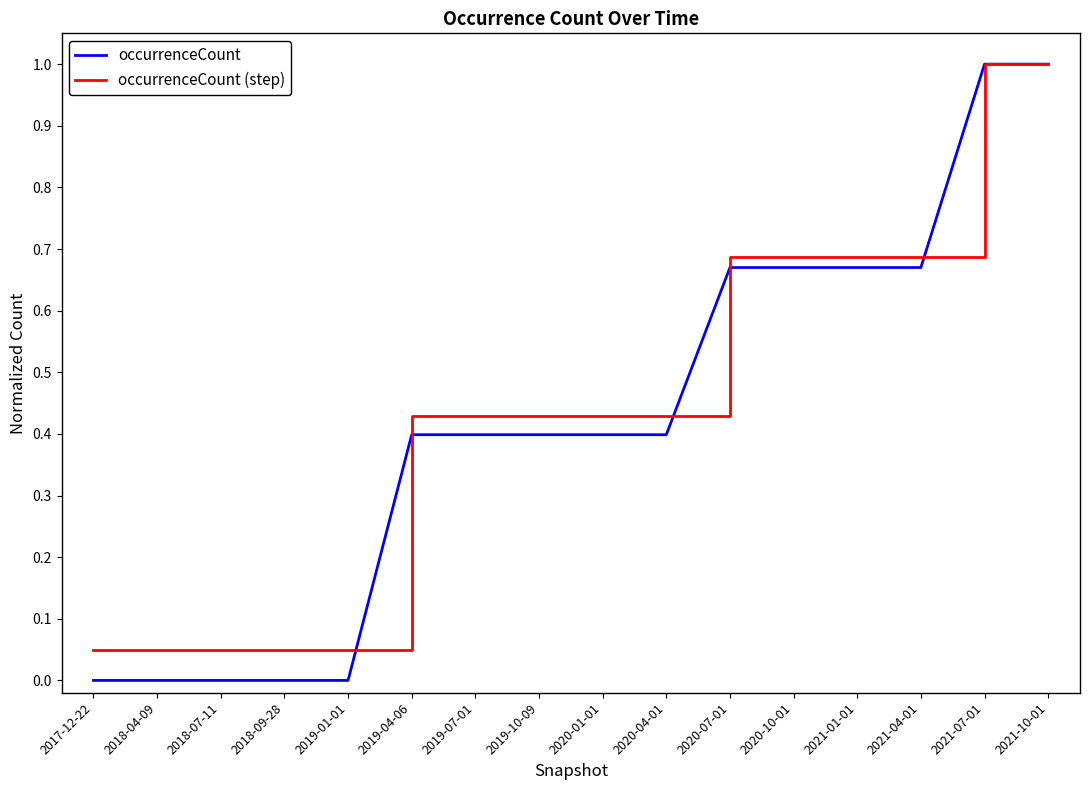

The value of occurrenceCount at 2021-01-01 is 1.1. True or false?

False